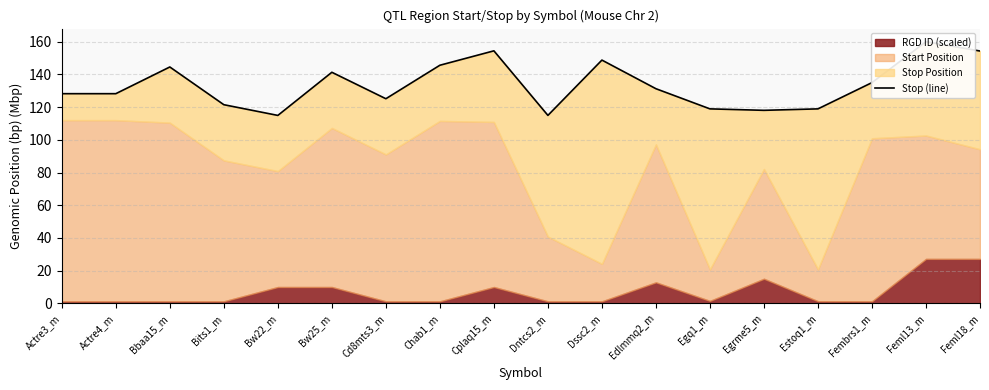

List the labels in order of value, largest first.

Feml13_m, Cplaq15_m, Feml18_m, Dssc2_m, Chab1_m, Bbaa15_m, Bw25_m, Fembrs1_m, Edlmmq2_m, Actre3_m, Actre4_m, Cd8mts3_m, Bits1_m, Egq1_m, Estoq1_m, Egrme5_m, Dntcs2_m, Bw22_m